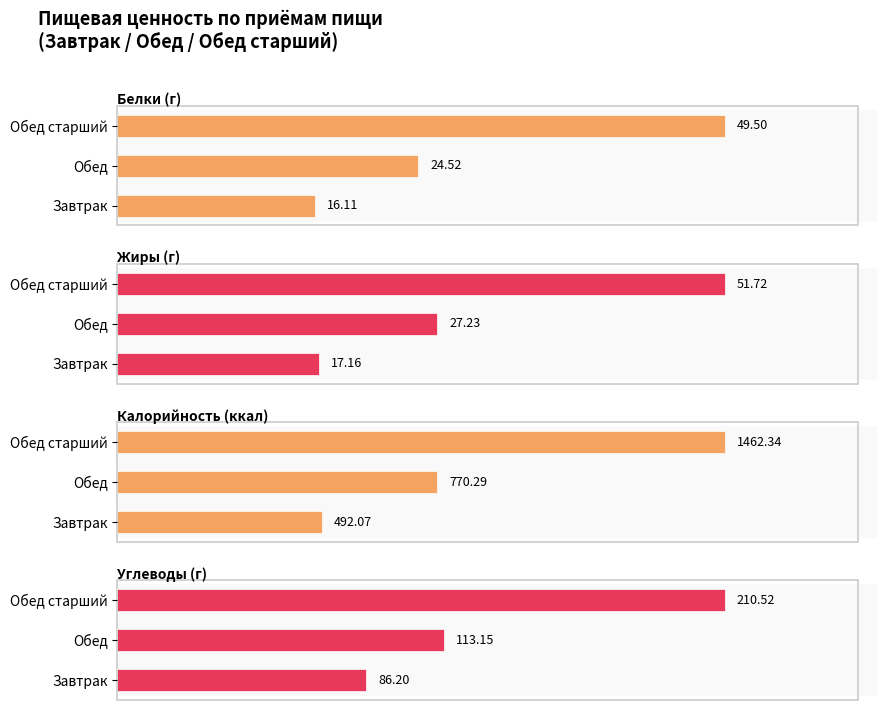

How many values in the Жиры (г) series exceed 27?

2